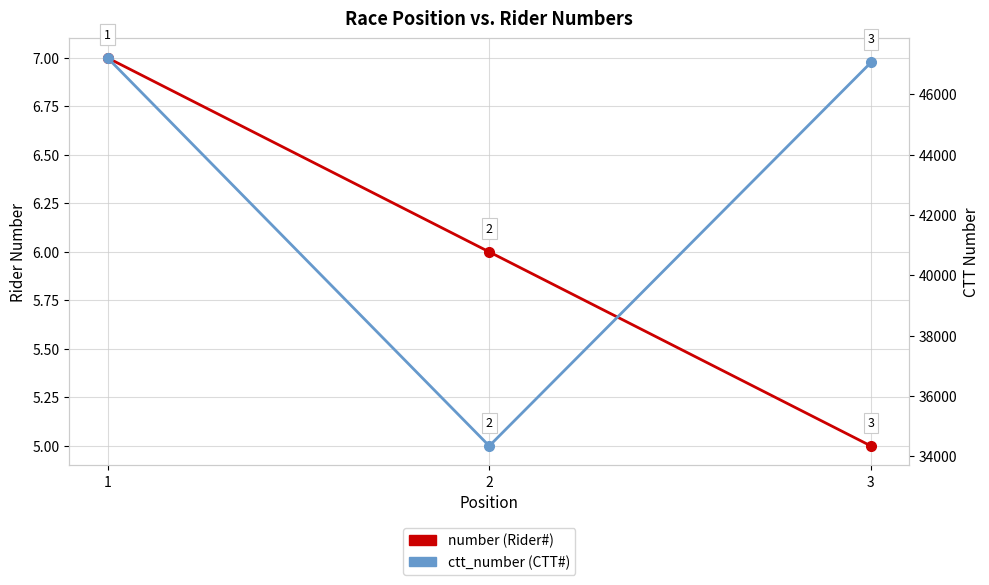

What is the difference between the number values at 1 and 2?

1